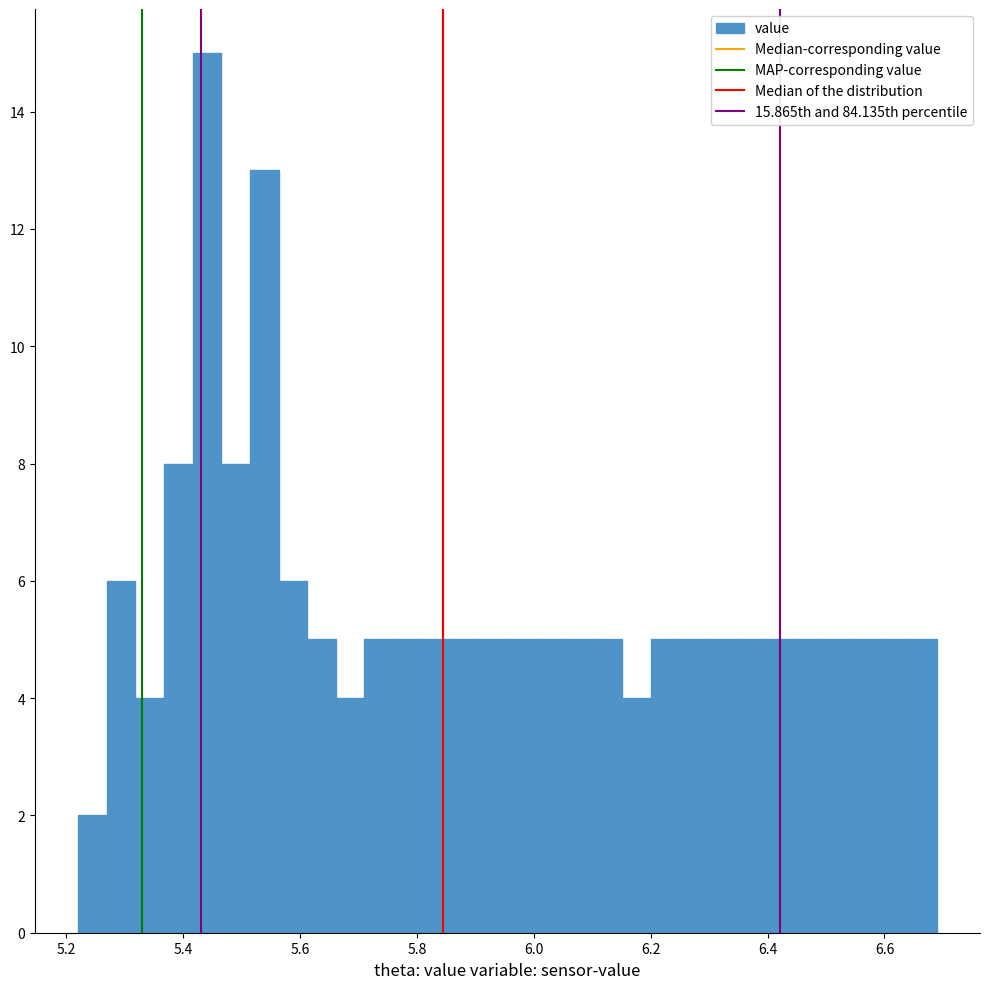

Read against the x-axis, roughly where is the centre of the tallest bar?

5.44